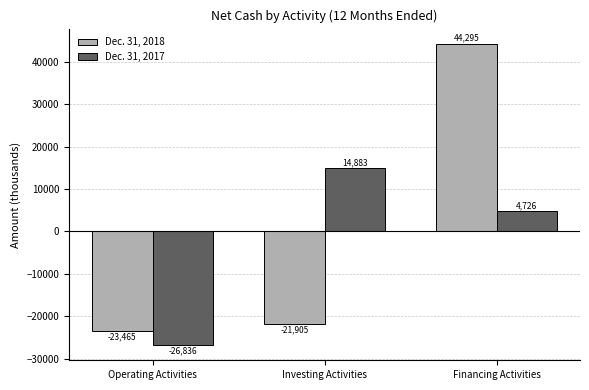

Between Investing Activities and Financing Activities, which series saw the biggest shift?

Dec. 31, 2018